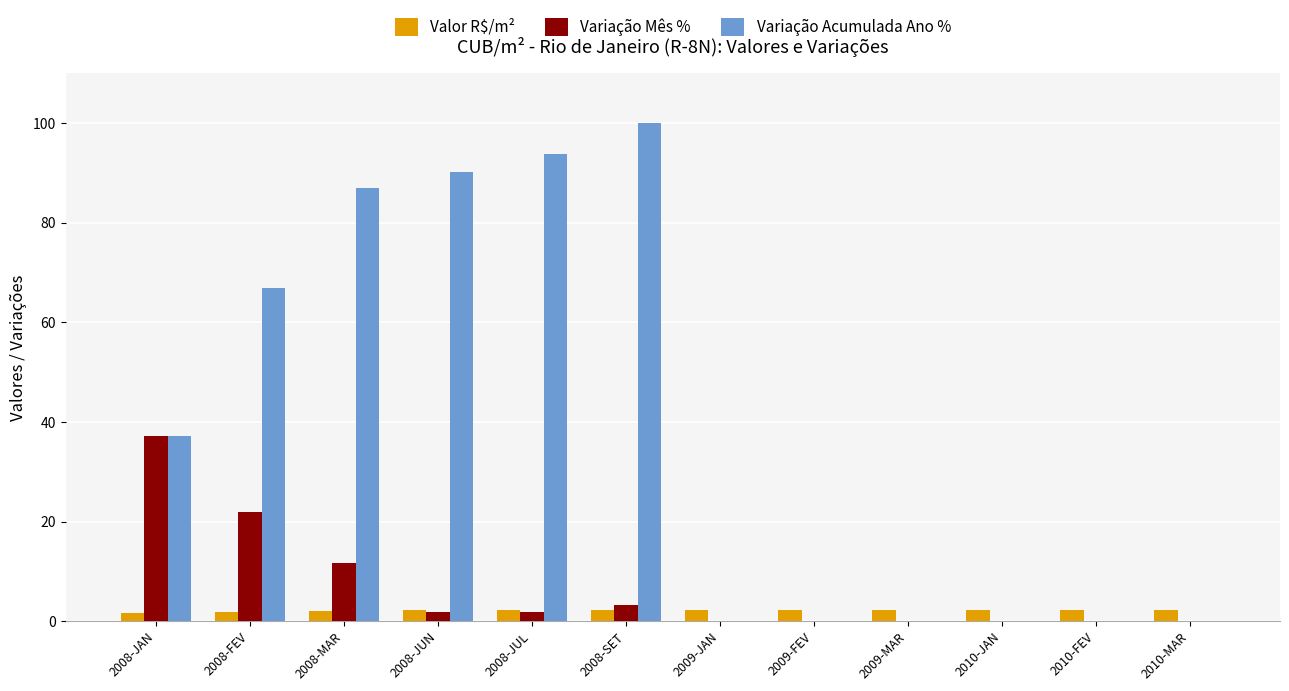

What is the highest value of the Valor R$/m² series?

2.3